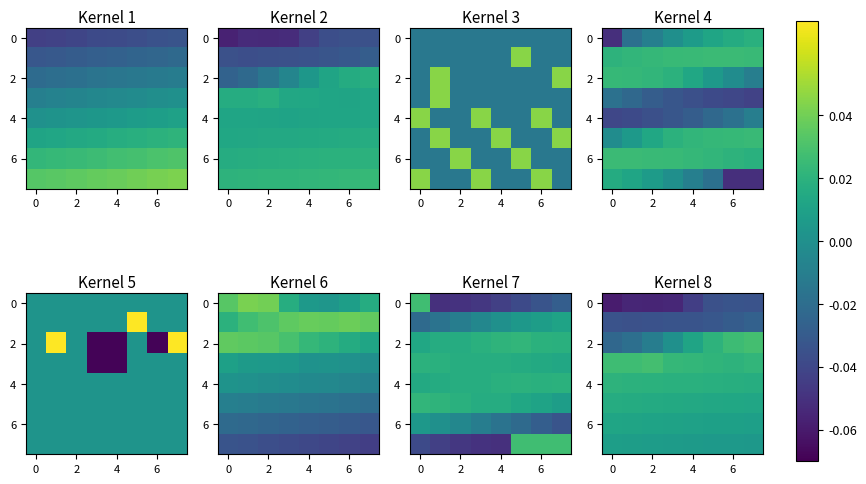

What is the sum of all 0 values?

-0.4